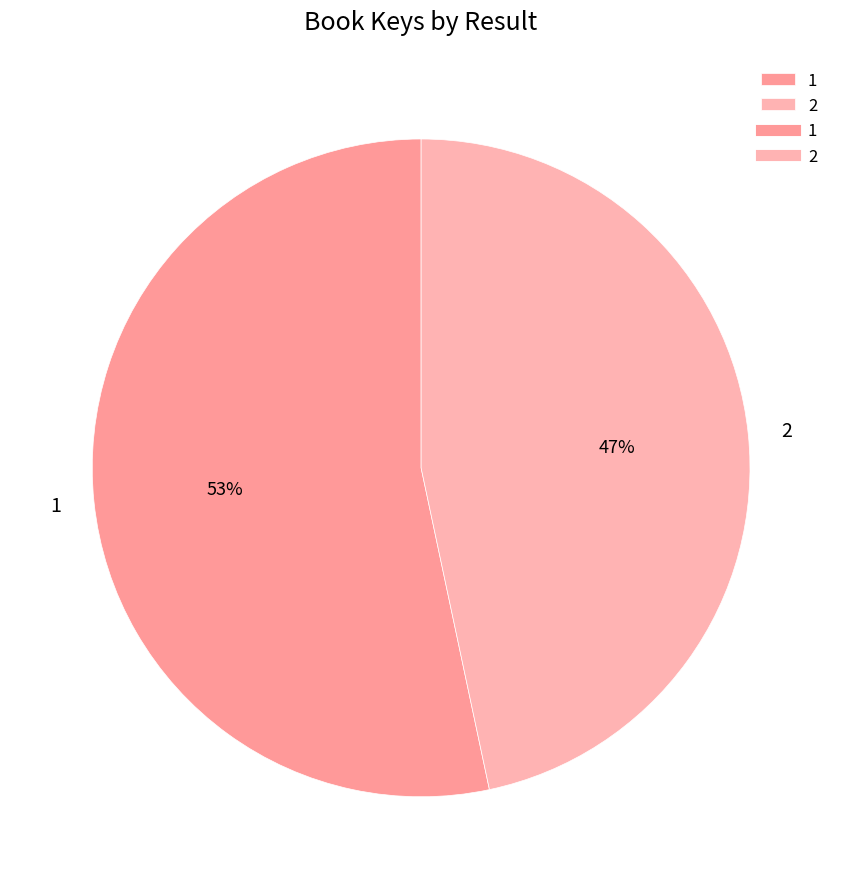

Rank the categories by value from lowest to highest.

2, 1